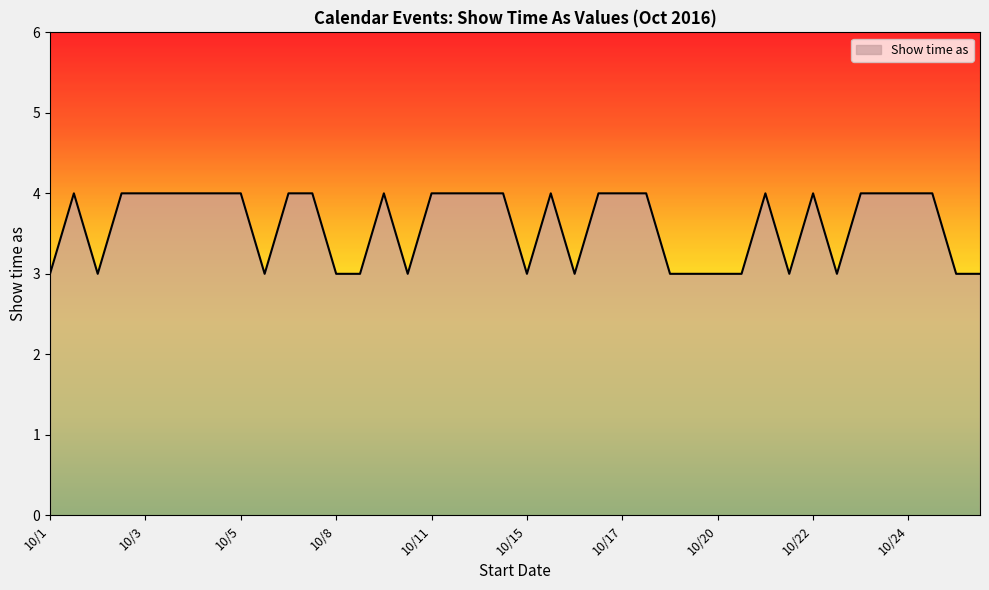

What is the minimum value shown in the chart?

3